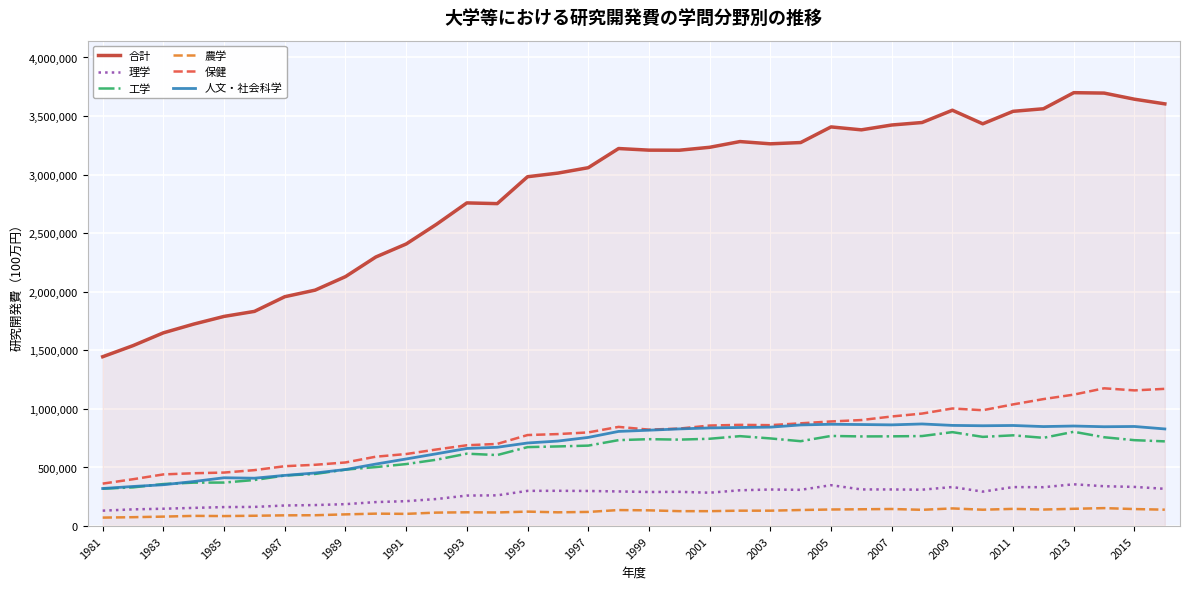

What is the minimum value for 人文・社会科学?

320580